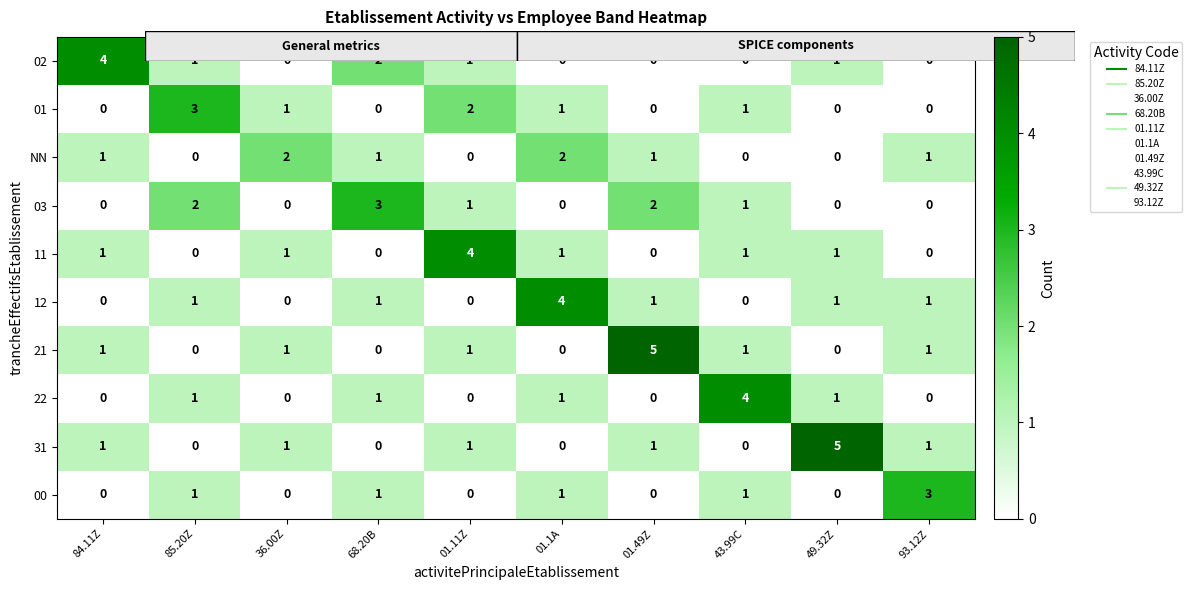

What is the total value across all series at 49.32Z?

9